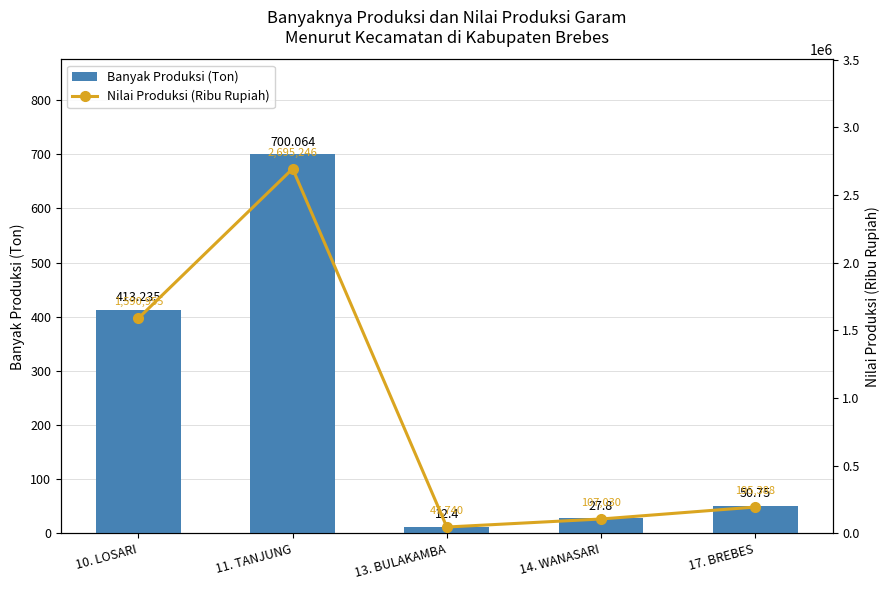

Where does the Nilai Produksi (Ribu Rupiah) series first go above 195387?

10. LOSARI